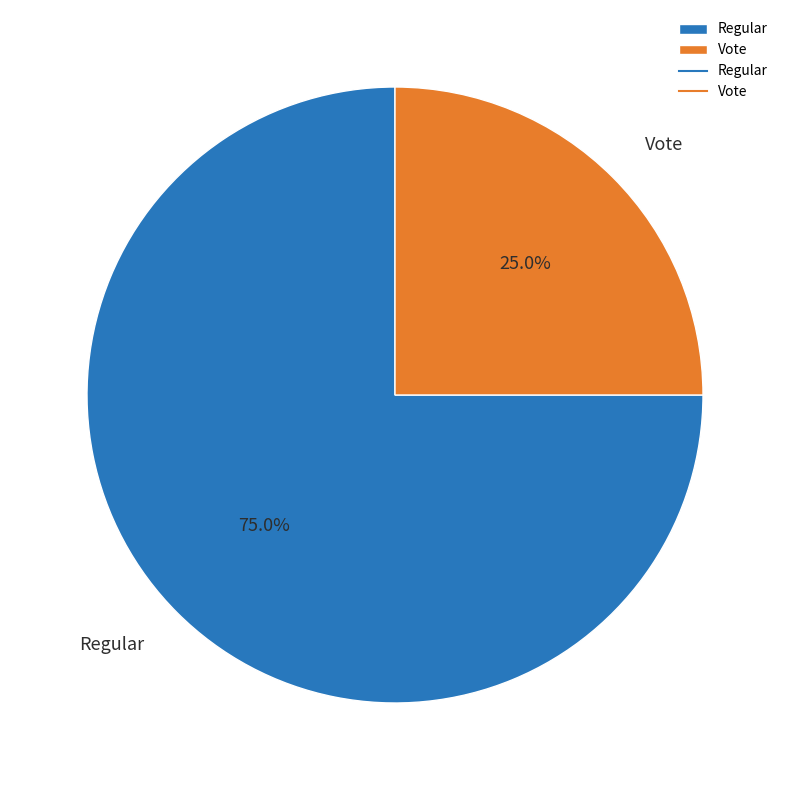

Which slice is the smallest?

Vote